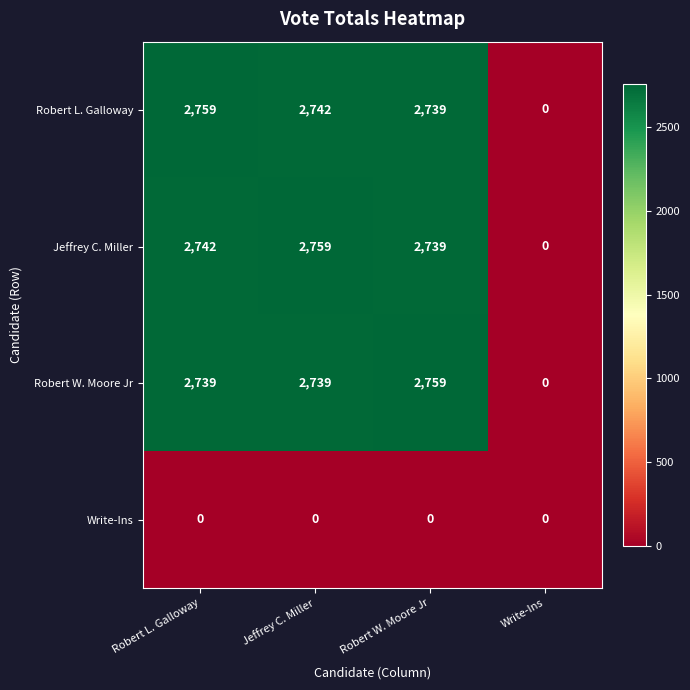

Reading left to right, what are all the values shown in this chart?

Robert L. Galloway: Robert L. Galloway=2759	Jeffrey C. Miller=2742	Robert W. Moore Jr=2739	Write-Ins=0
Jeffrey C. Miller: Robert L. Galloway=2742	Jeffrey C. Miller=2759	Robert W. Moore Jr=2739	Write-Ins=0
Robert W. Moore Jr: Robert L. Galloway=2739	Jeffrey C. Miller=2739	Robert W. Moore Jr=2759	Write-Ins=0
Write-Ins: Robert L. Galloway=0	Jeffrey C. Miller=0	Robert W. Moore Jr=0	Write-Ins=0